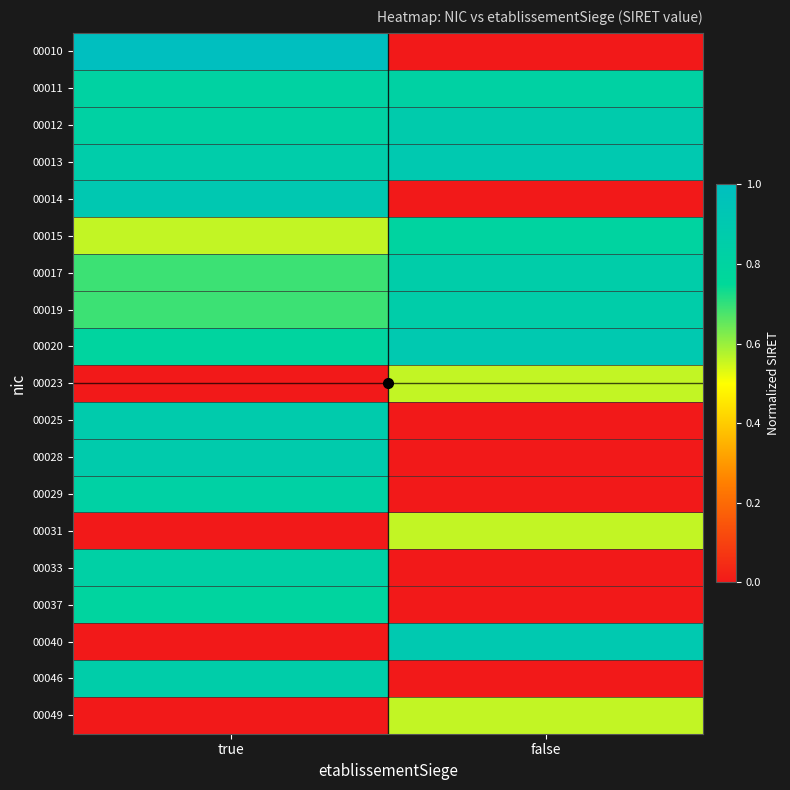

Reading left to right, extract all data points from this chart.

00010: true=1.0	false=0.0
00011: true=0.8	false=0.8
00012: true=0.8	false=0.9
00013: true=0.9	false=0.9
00014: true=0.9	false=0.0
00015: true=0.6	false=0.8
00017: true=0.7	false=0.9
00019: true=0.7	false=0.9
00020: true=0.8	false=0.9
00023: true=0.0	false=0.6
00025: true=0.9	false=0.0
00028: true=0.9	false=0.0
00029: true=0.8	false=0.0
00031: true=0.0	false=0.6
00033: true=0.8	false=0.0
00037: true=0.8	false=0.0
00040: true=0.0	false=0.9
00046: true=0.9	false=0.0
00049: true=0.0	false=0.6